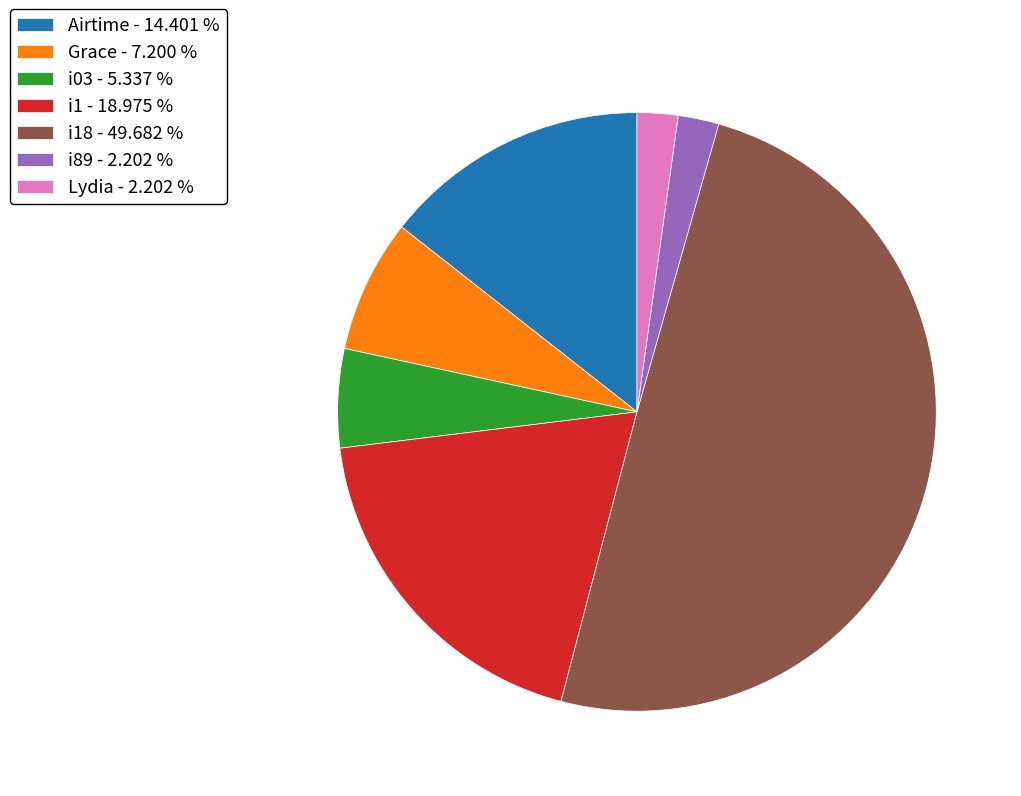

How many segments does this pie chart have?

7